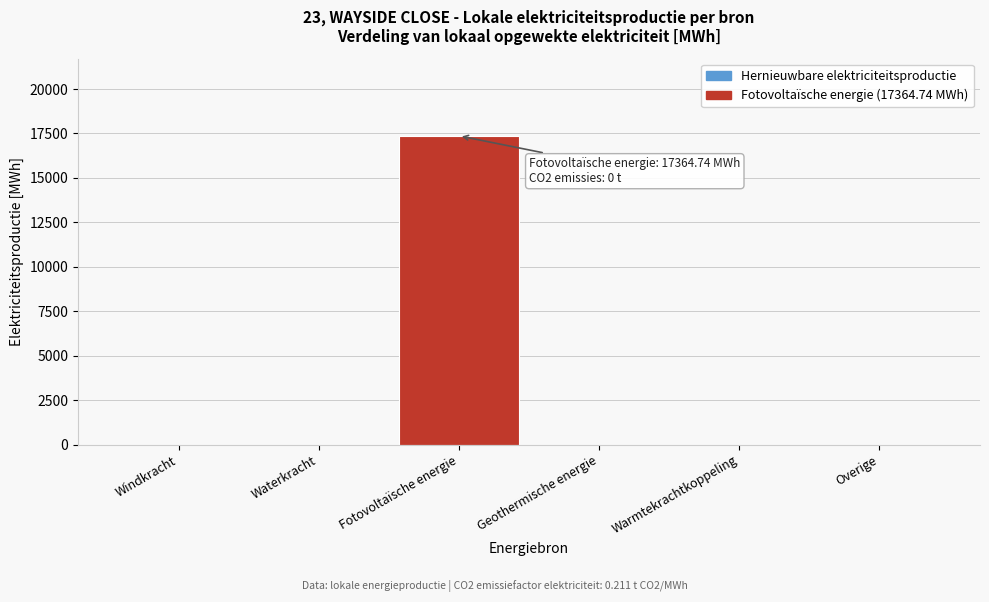

Reading right to left, transcribe all the data shown in this chart.

Overige=0.0	Warmtekrachtkoppeling=0.0	Geothermische energie=0.0	Fotovoltaïsche energie=17364.7	Waterkracht=0.0	Windkracht=0.0